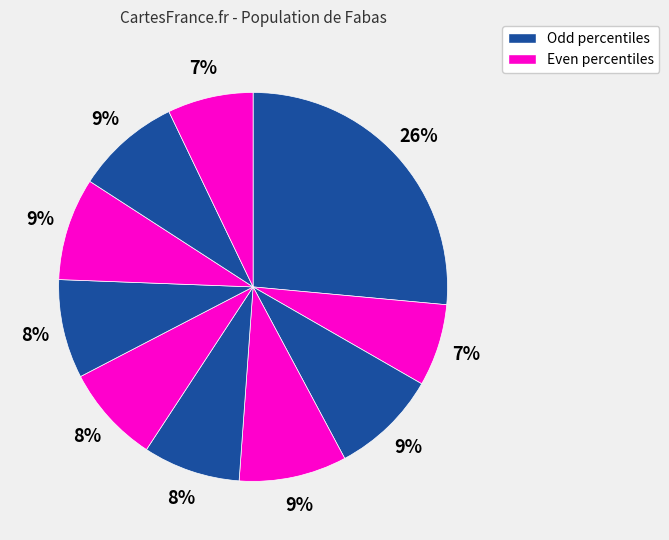

Rank the categories by value from highest to lowest.

pct05, pct35, pct25, pct85, pct75, pct65, pct55, pct45, pct95, pct15